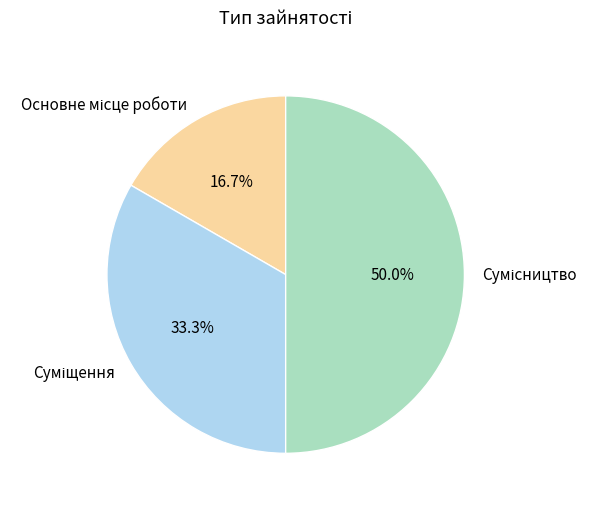

The Суміщення slice represents 20% of the pie. True or false?

False